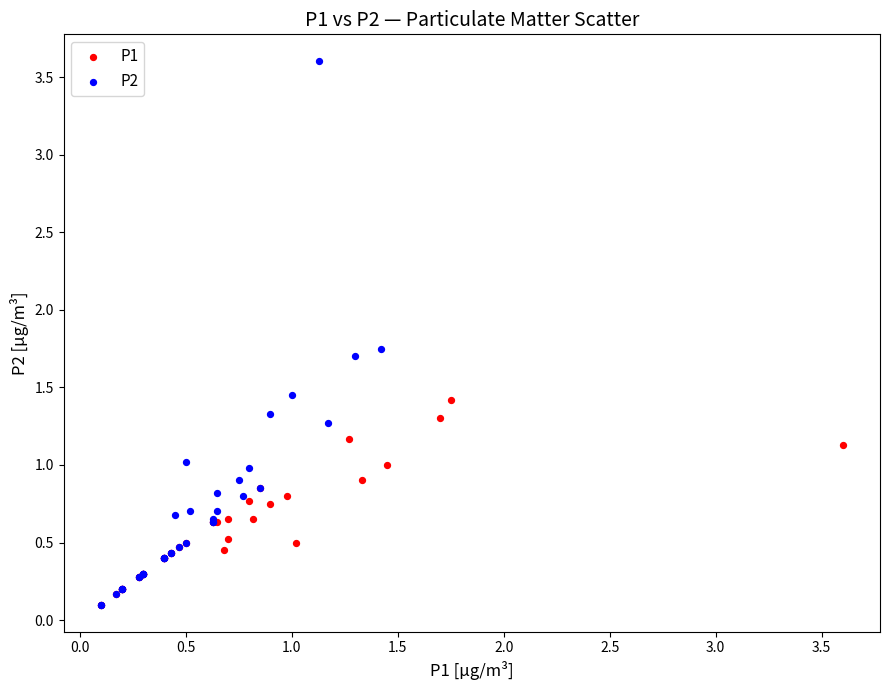

Which series has the widest spread of Y values?

P2